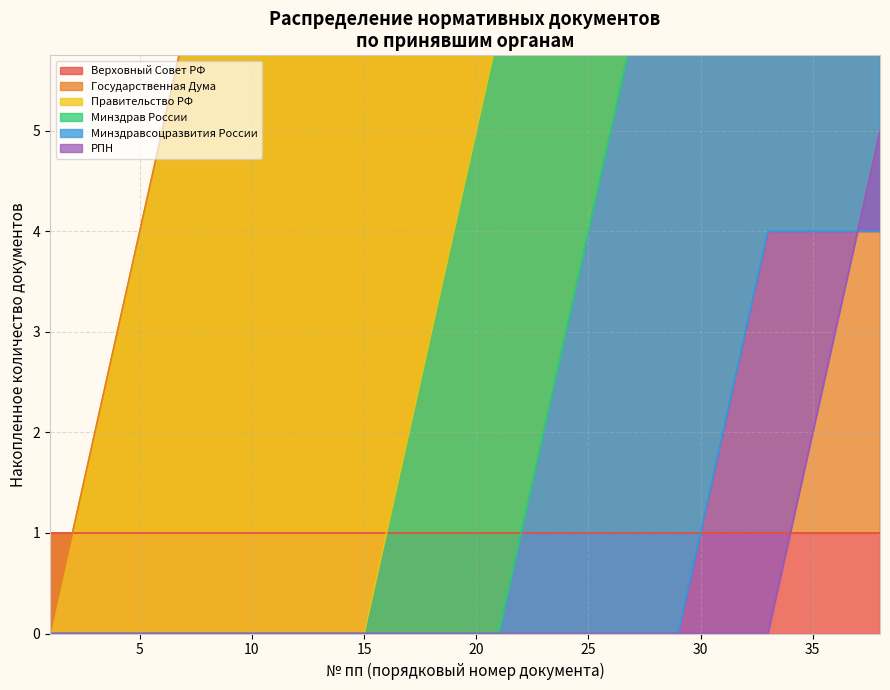

True or false: there are more than 0 points higher than both neighbors.

False